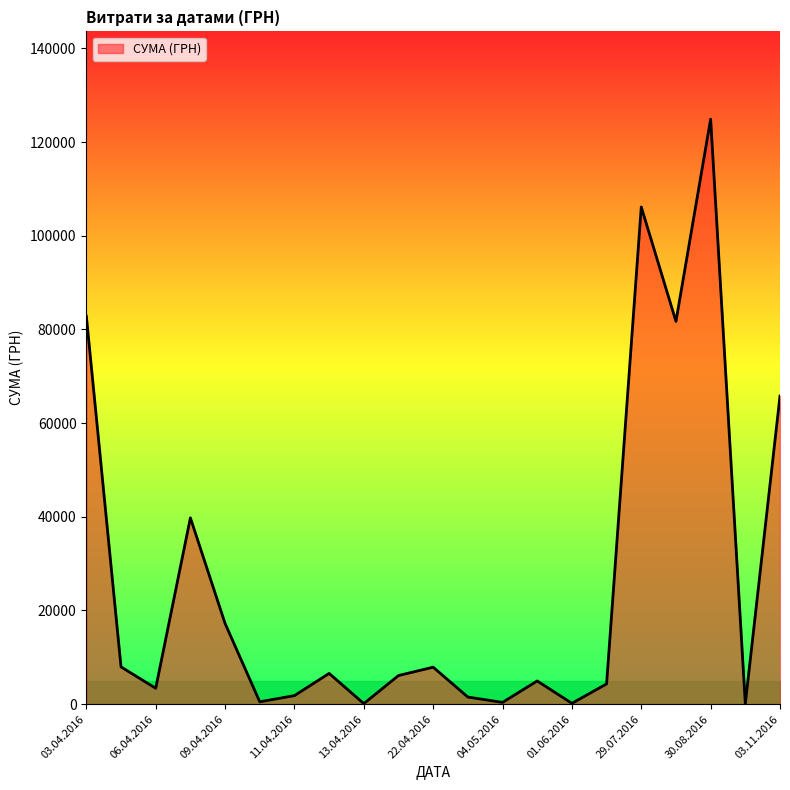

What is the difference between the maximum and minimum values?

124820.3